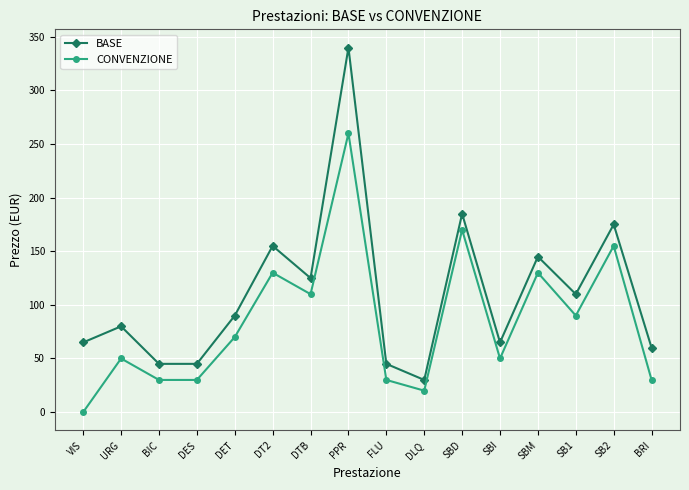

What is the approximate value of BASE at BIC, to the nearest 50?

50